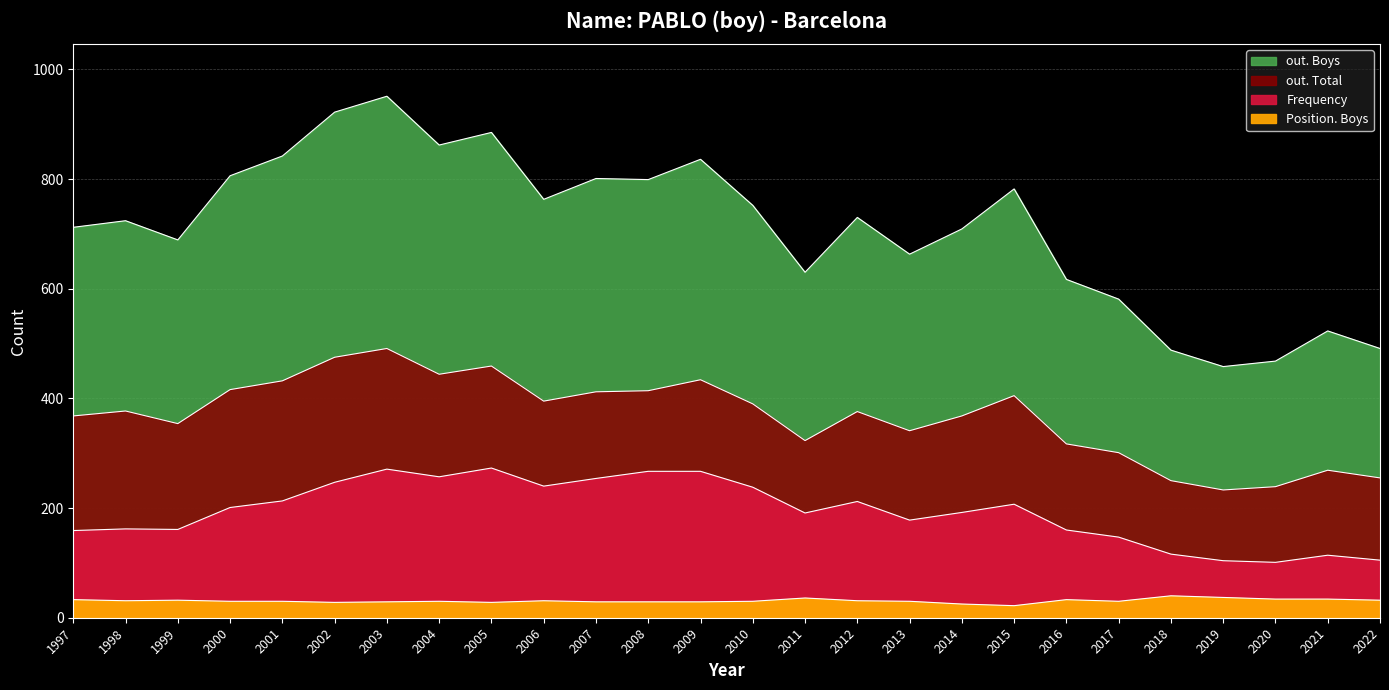

Is the value of out. Total at 1997 greater than the value of out. Boys at 1997?

No